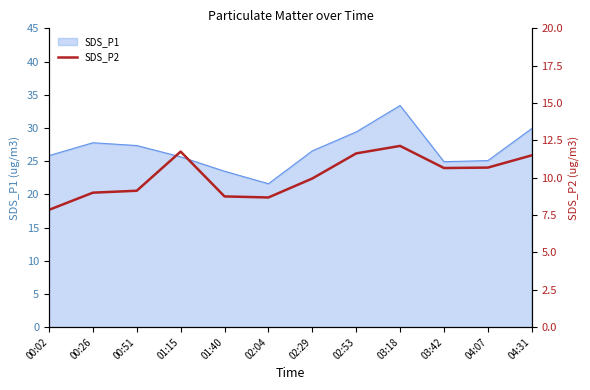

Reading left to right, extract all data points from this chart.

7.8	9.0	9.1	11.8	8.8	8.7	9.9	11.6	12.1	10.7	10.7	11.5